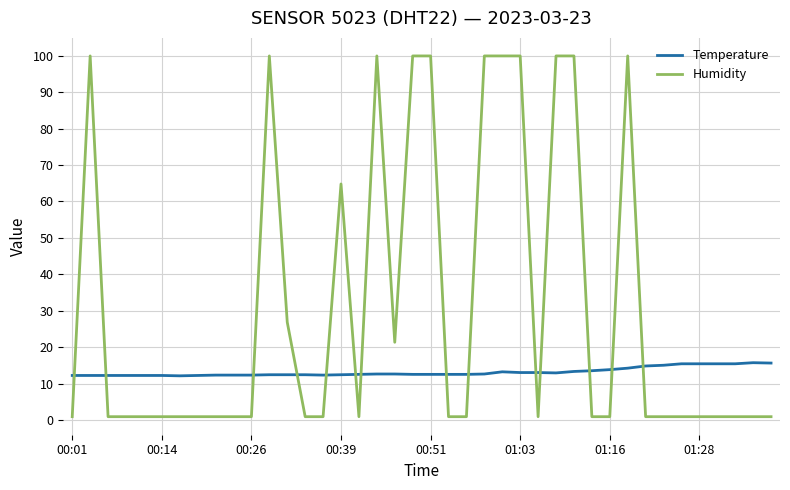

Which series has the largest range (max minus min)?

Humidity